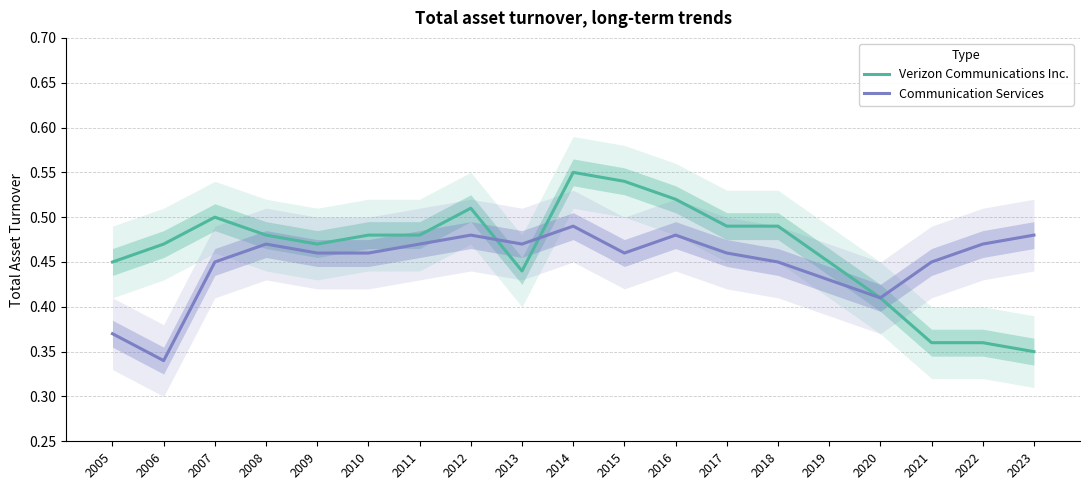

What is the sum of the Verizon Communications Inc. values at 2022 and 2009?

0.8